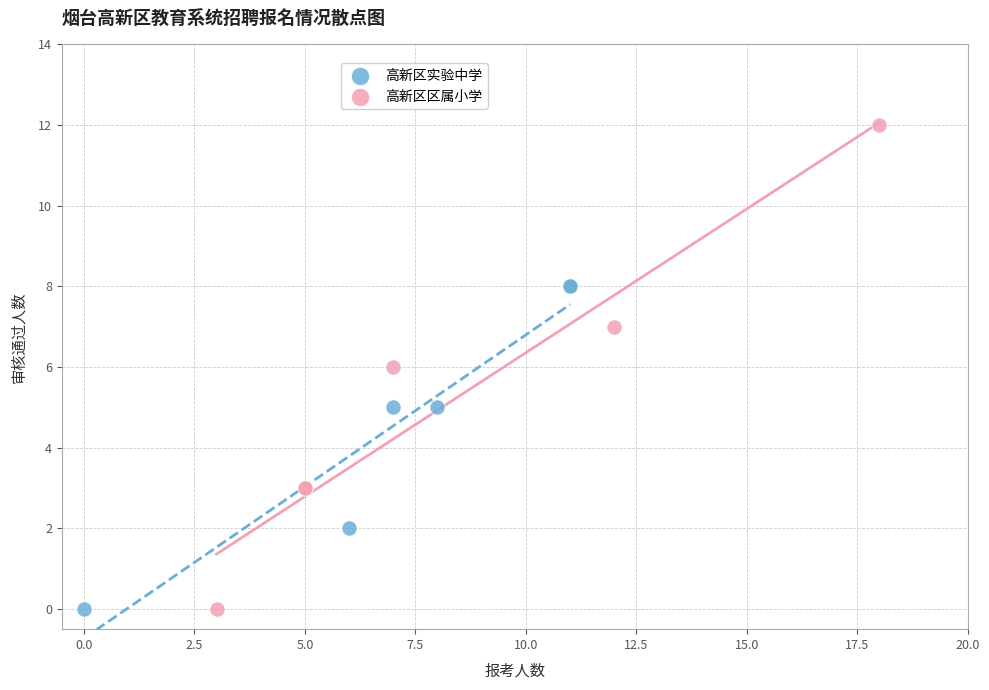

Which series contains the highest Y value?

高新区区属小学